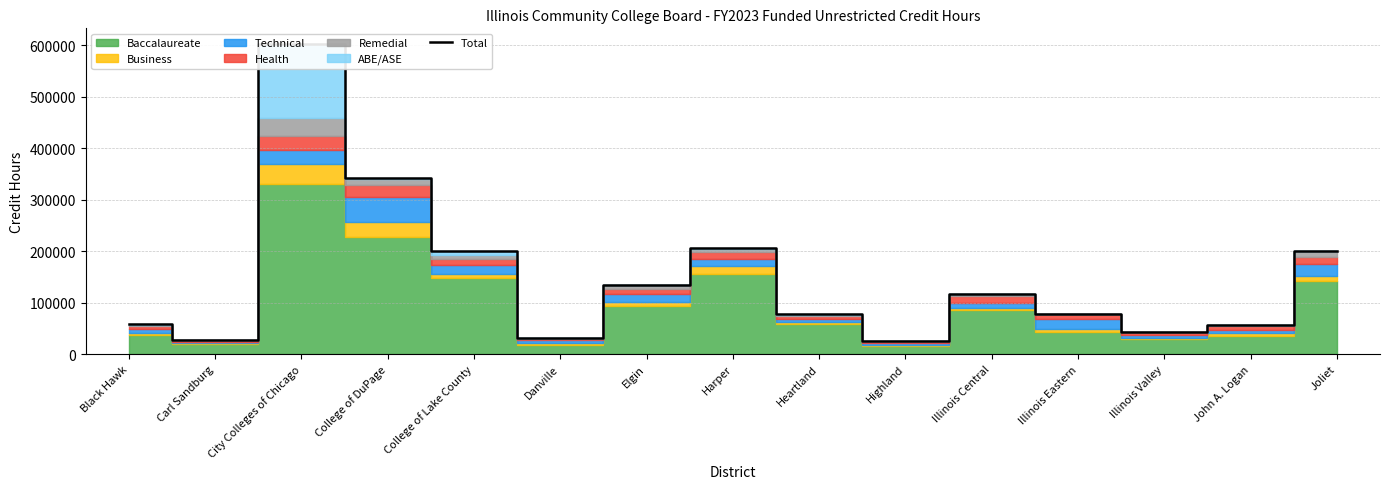

What position from the right is Carl Sandburg?

14